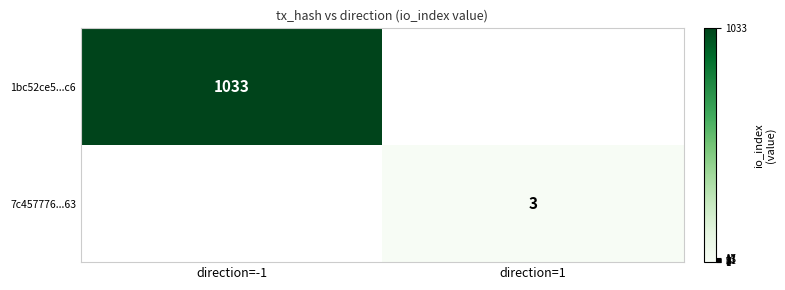

Is the value of 1bc52ce5...c6 at direction=-1 greater than the value of 7c457776...63 at direction=1?

Yes